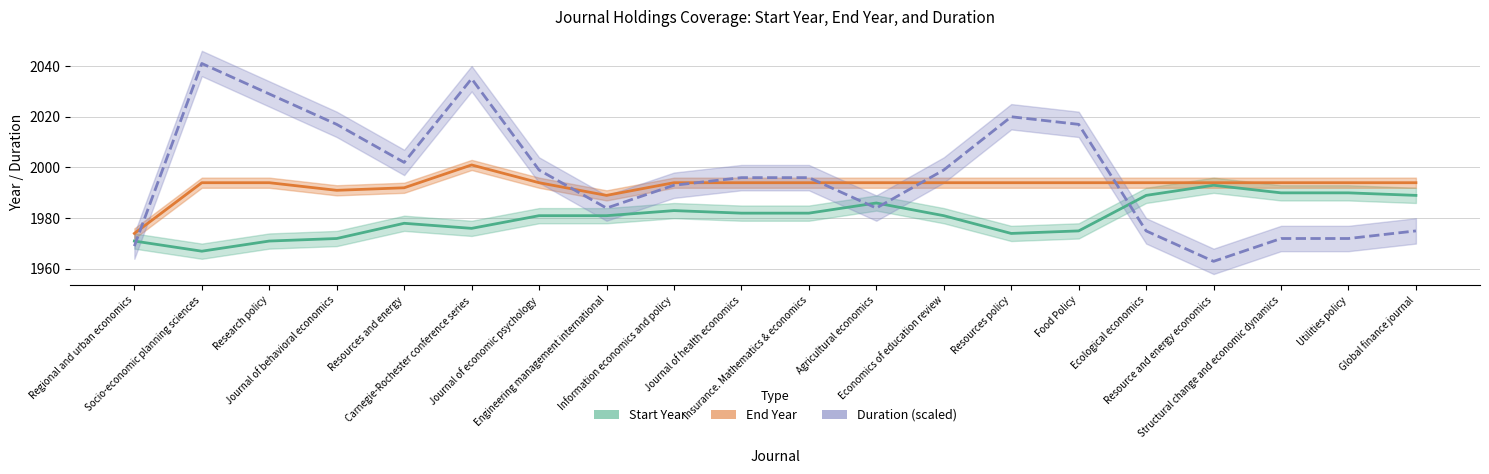

At which label does Start Year reach its minimum?

Socio-economic planning sciences